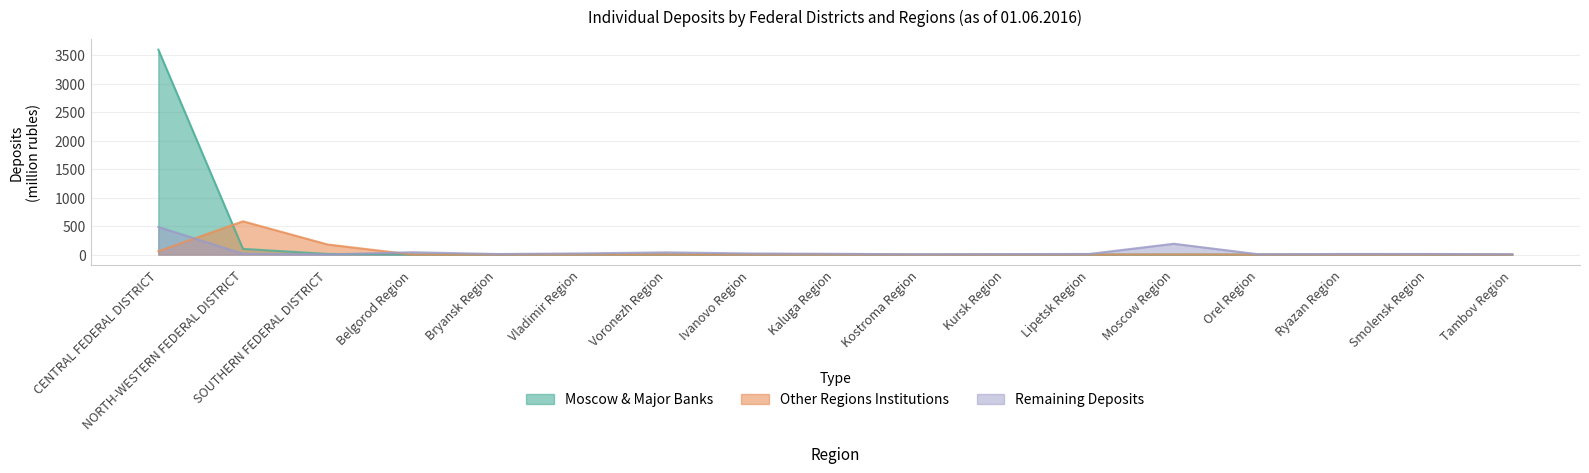

At SOUTHERN FEDERAL DISTRICT, list the series in order from smallest to largest.

Remaining Deposits, Moscow & Major Banks, Other Regions Institutions